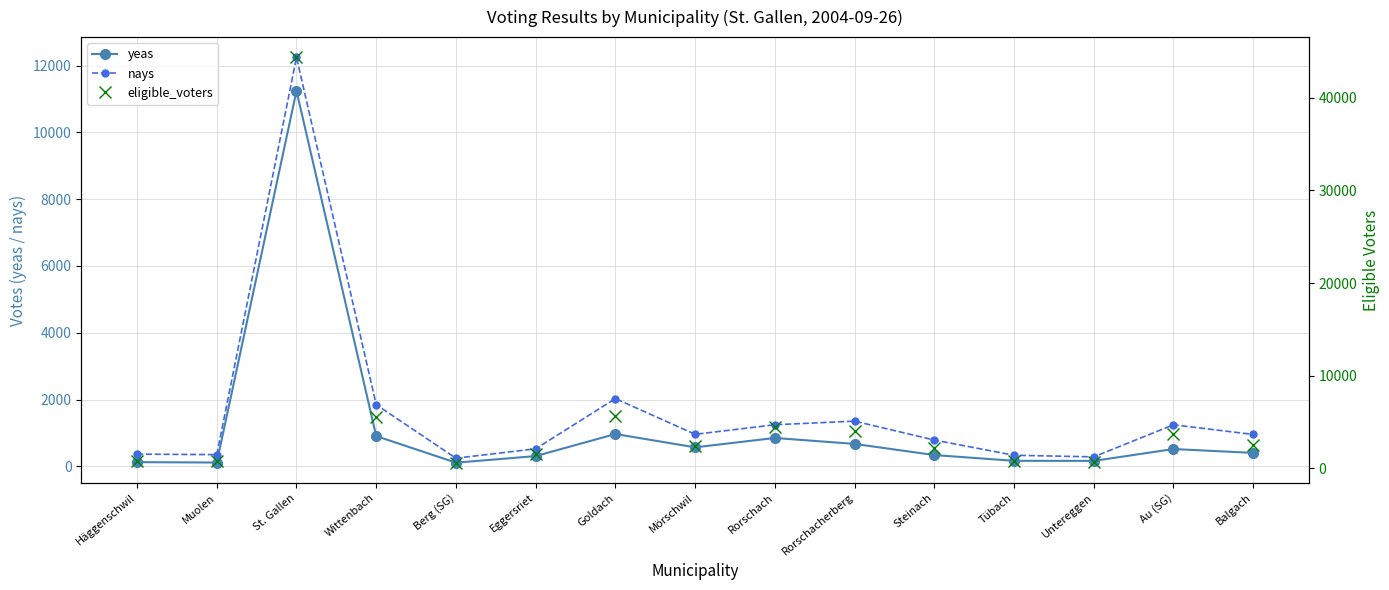

Is this an area chart (filled region under the line)?

No